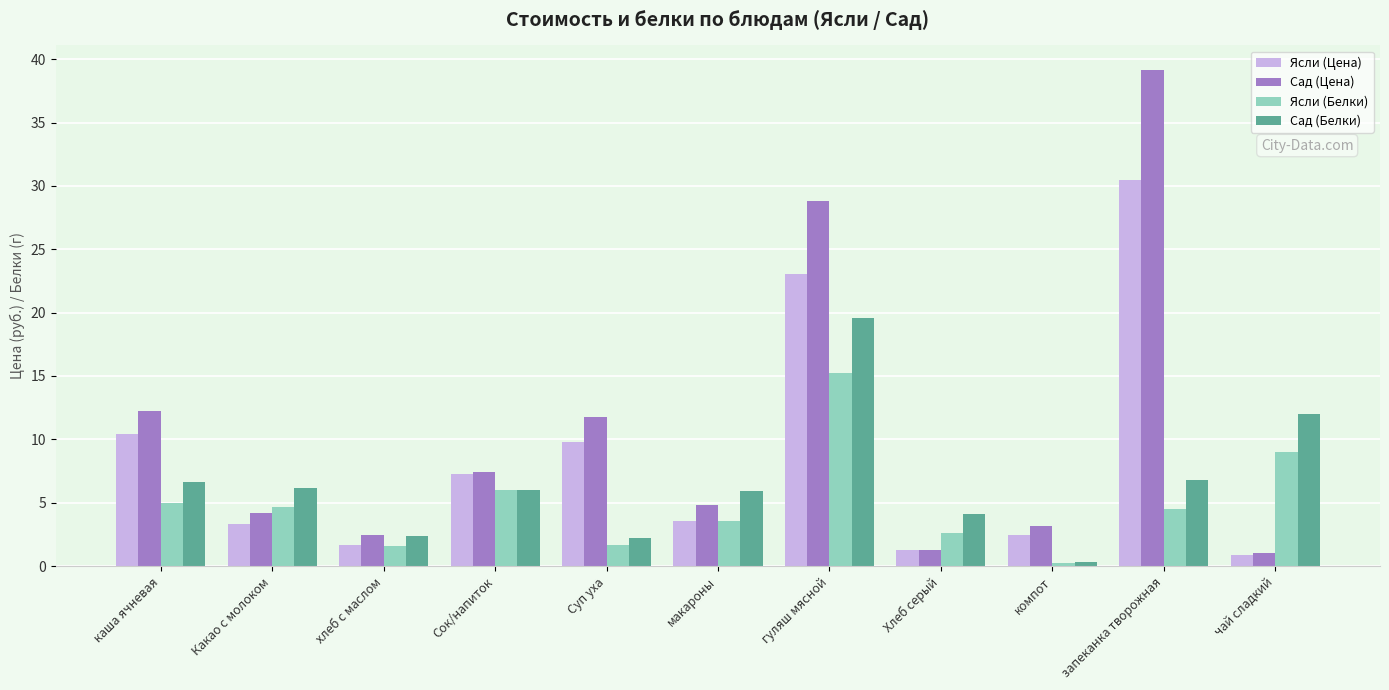

How many categories are shown in the chart?

11